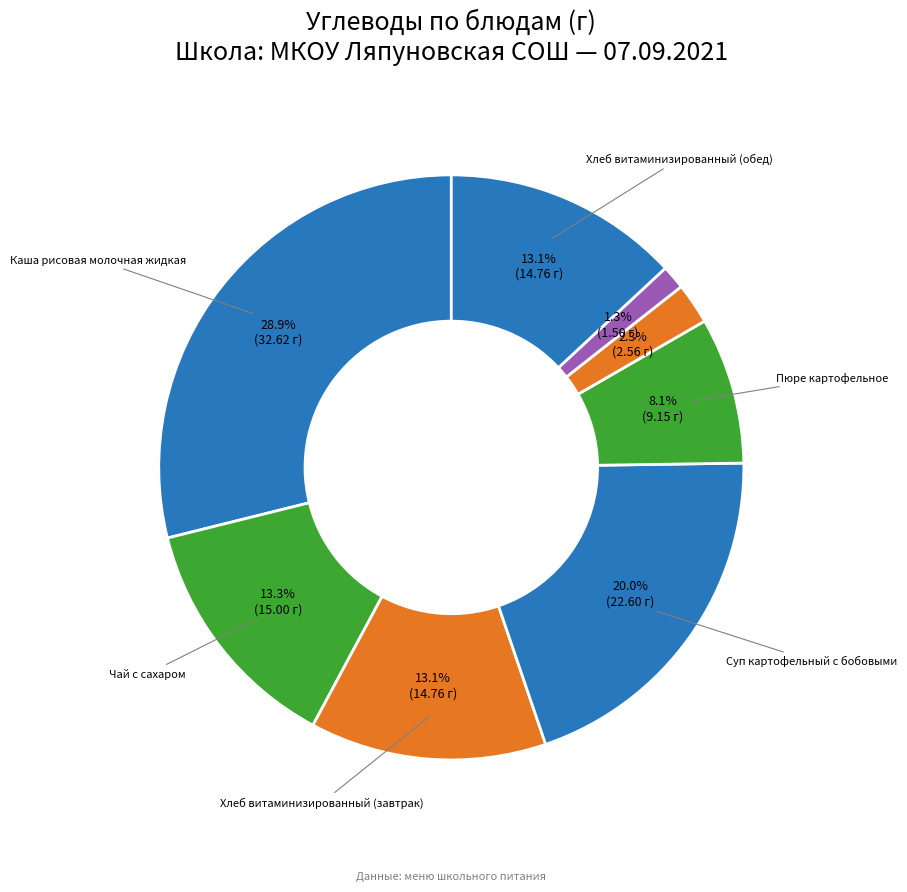

How many slices are in this pie chart?

8